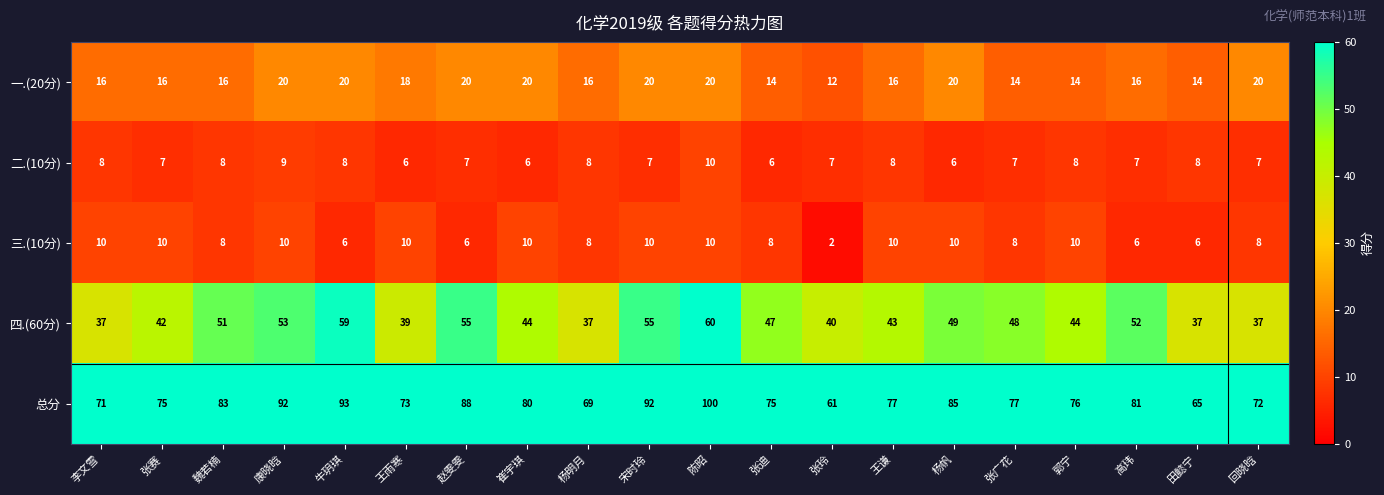

At 回晓晗, list the series in order from largest to smallest.

总分, 四.(60分), 一.(20分), 三.(10分), 二.(10分)